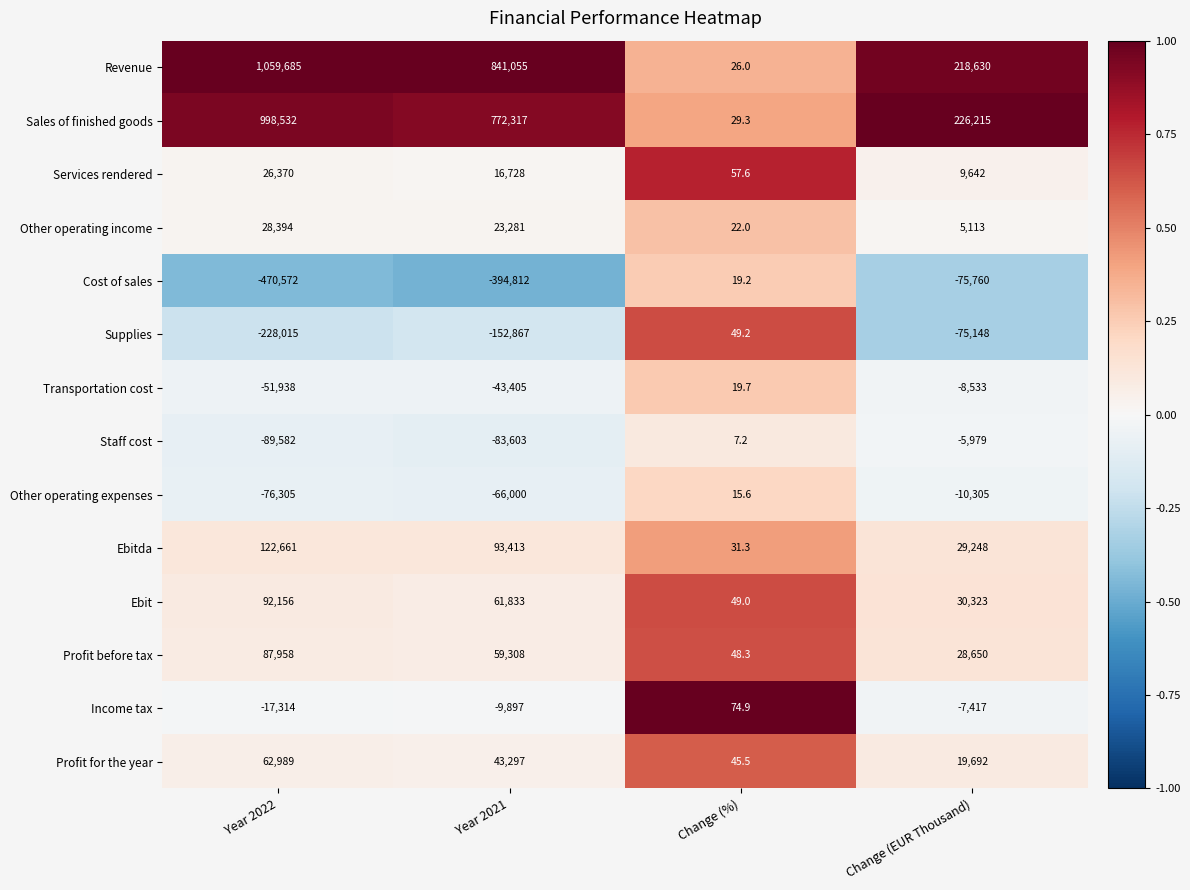

Is it true that Ebit equals 61833.0 at Year 2021?

True